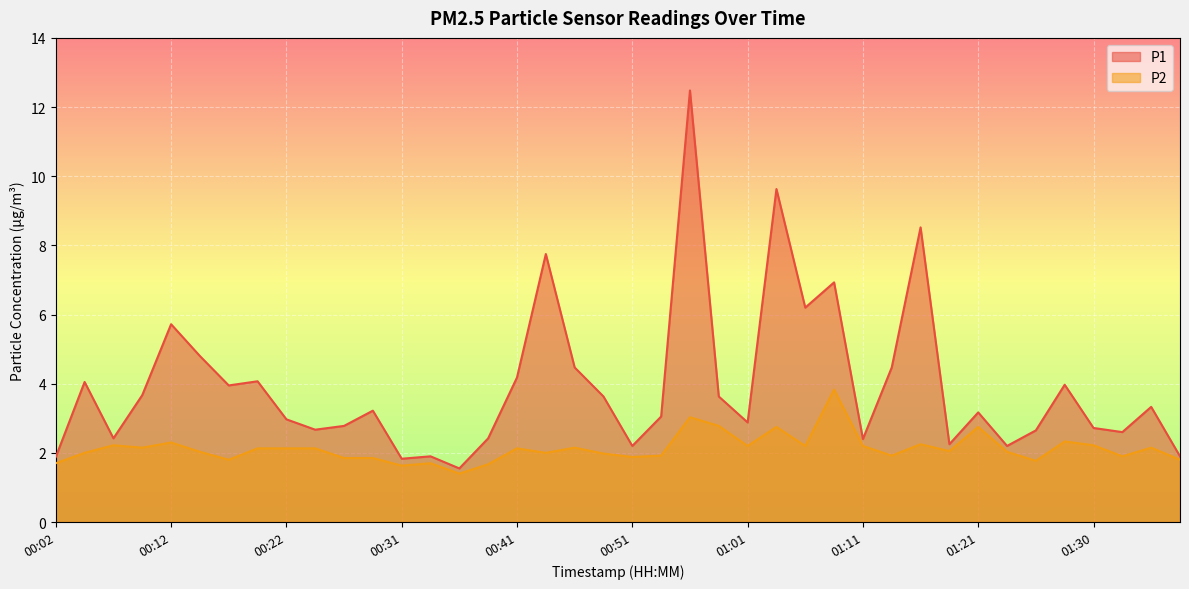

What is the difference between the highest and lowest values at 00:41?

2.0